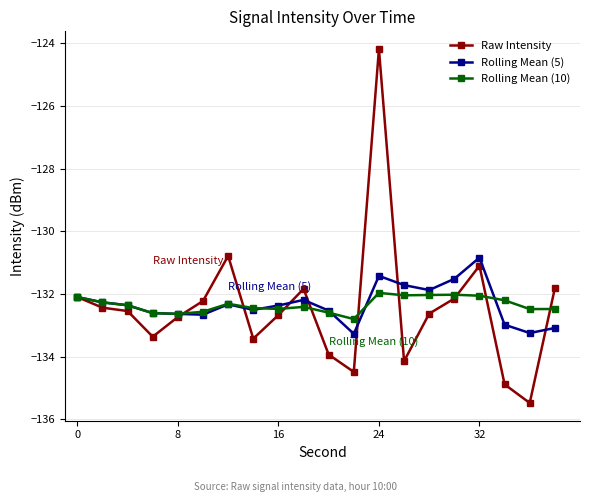

True or false: Rolling Mean (5) has more than 1 points higher than both neighbors.

True